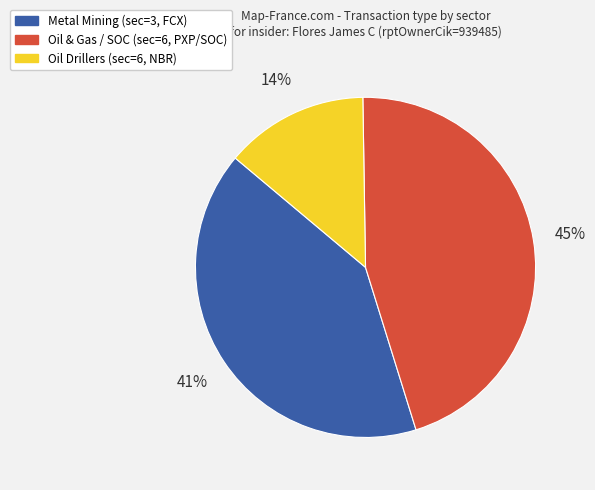

Does any single category account for the majority?

No